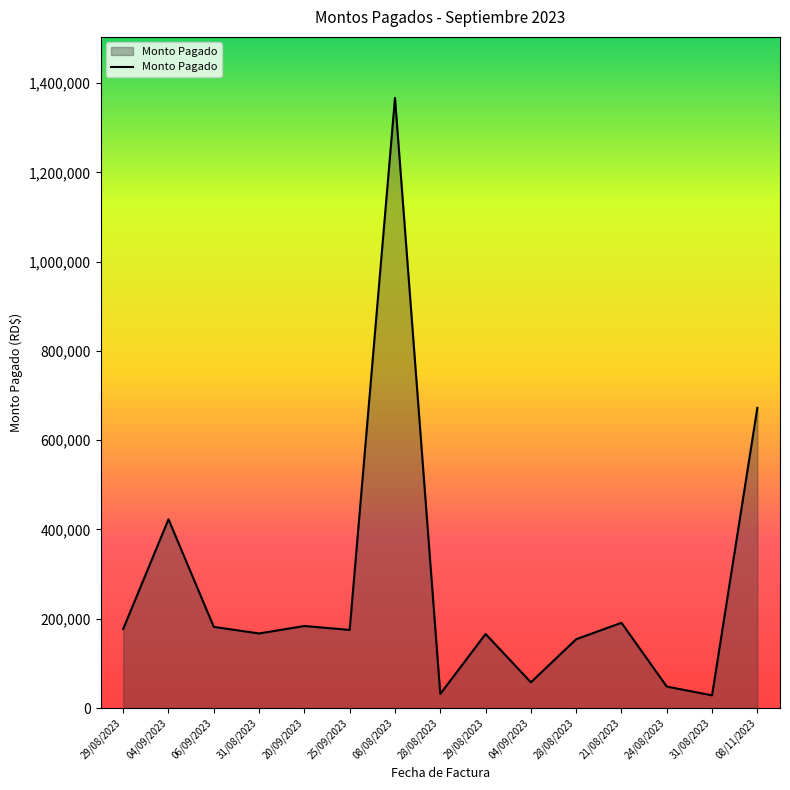

Reading left to right, what are all the values shown in this chart?

29/08/2023=177213.7	04/09/2023=422866.6	06/09/2023=181816.0	31/08/2023=167106.0	20/09/2023=183823.5	25/09/2023=175036.0	08/08/2023=1366676.8	28/08/2023=31586.0	29/08/2023=165959.0	04/09/2023=57630.0	28/08/2023=154191.0	21/08/2023=190970.0	24/08/2023=48119.3	31/08/2023=28500.0	08/11/2023=672560.9